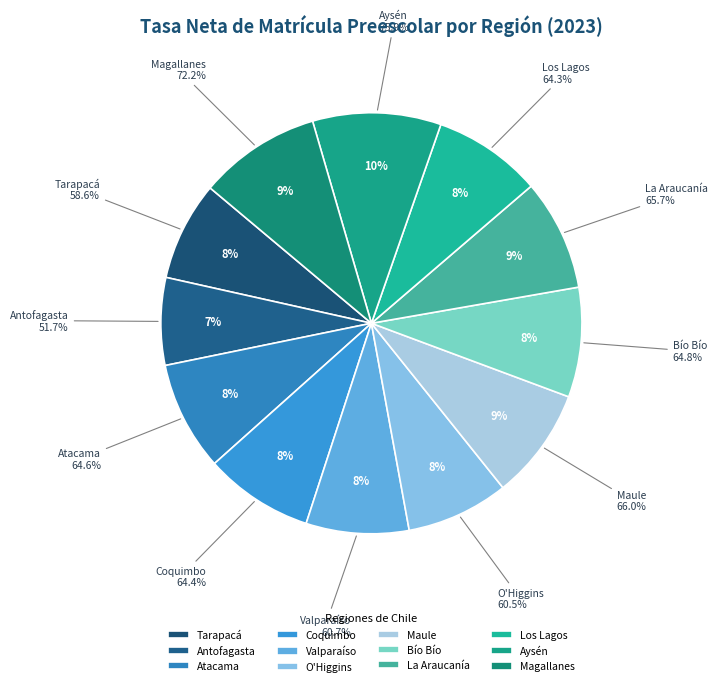

Does Magallanes represent more than half of the total?

No